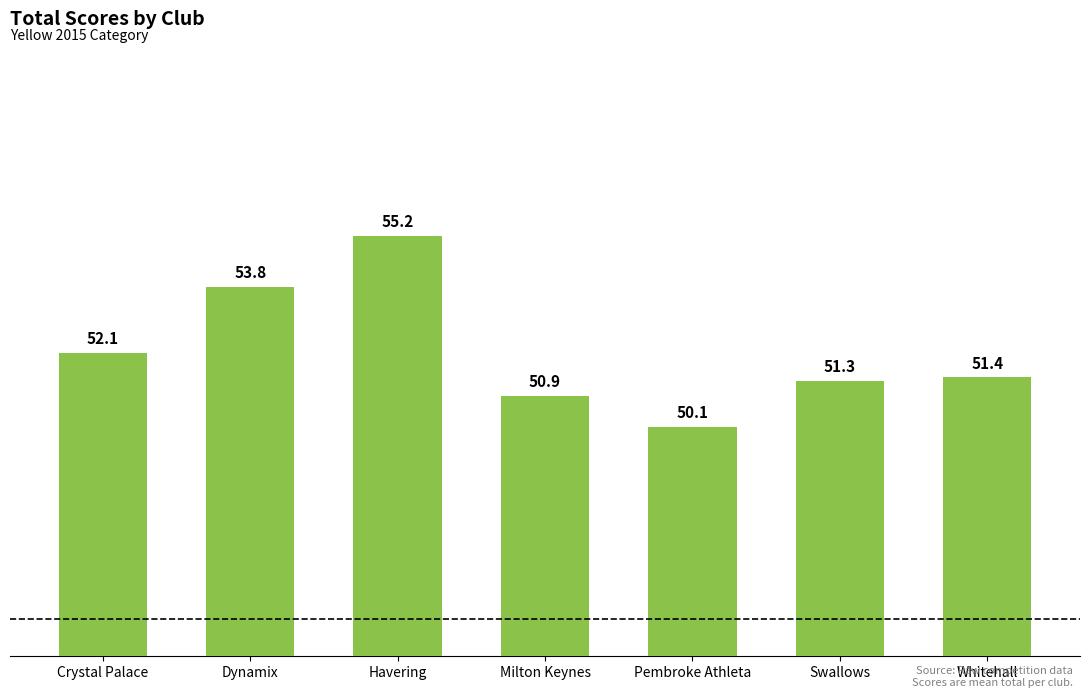

Approximately how many times larger is the value at Havering compared to Pembroke Athleta?

1.1